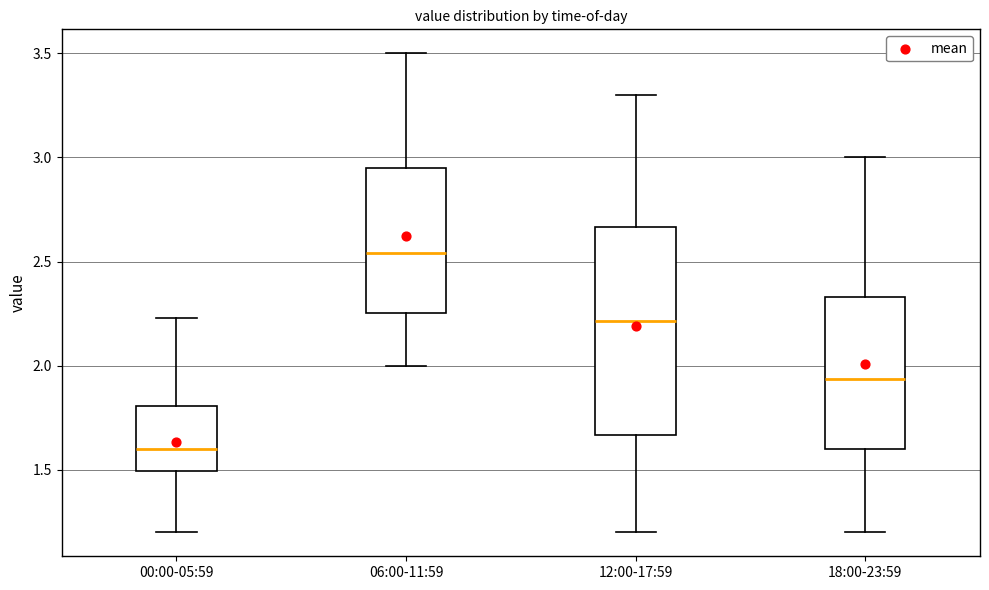

Comparing the boxes themselves (not the whiskers), which one is the tallest?

12:00-17:59